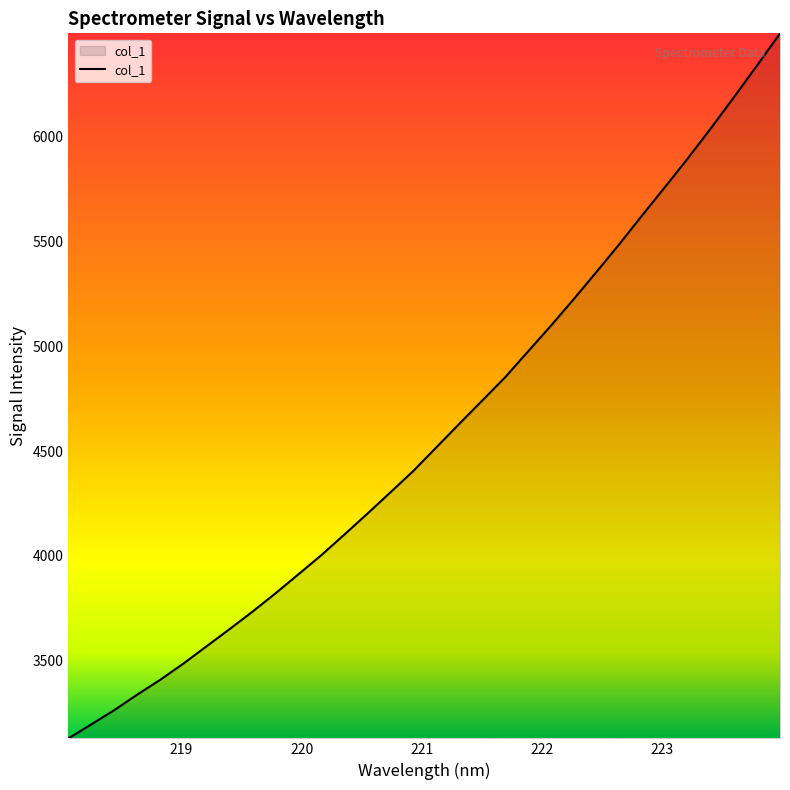

What is the sum of all values?

146747.8